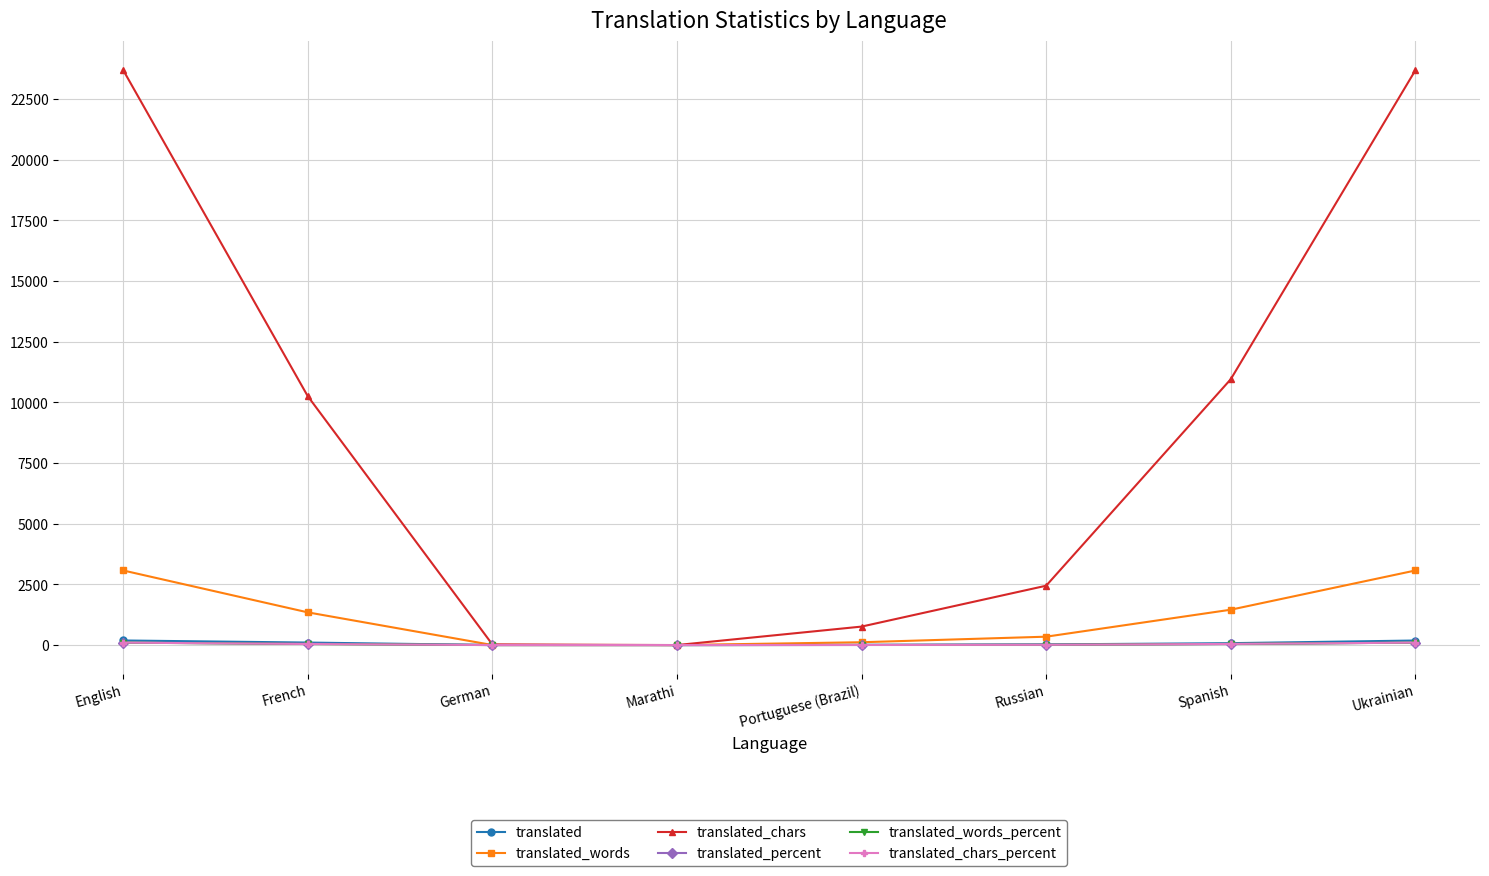

Which series has the largest total across all categories?

translated_chars